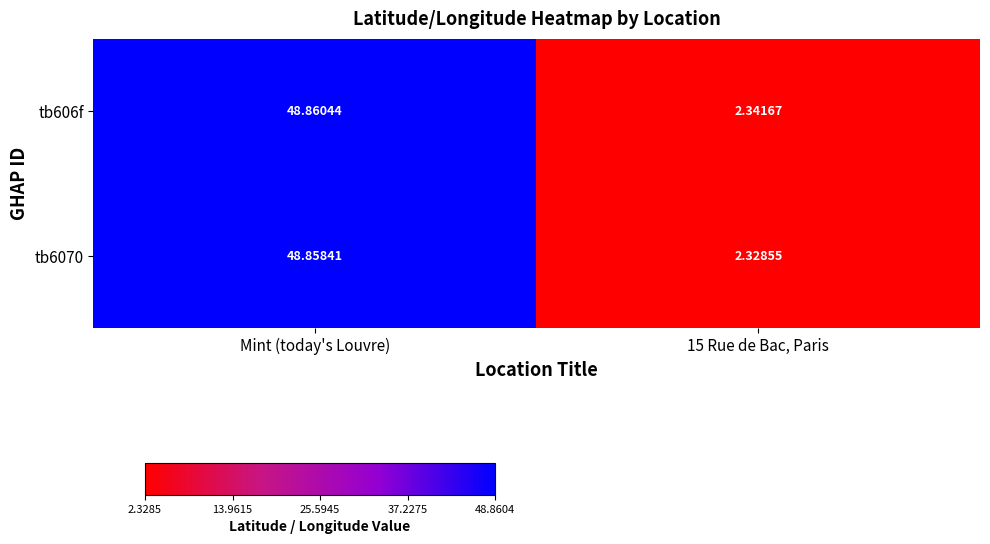

How many values in the tb606f series exceed 48?

1